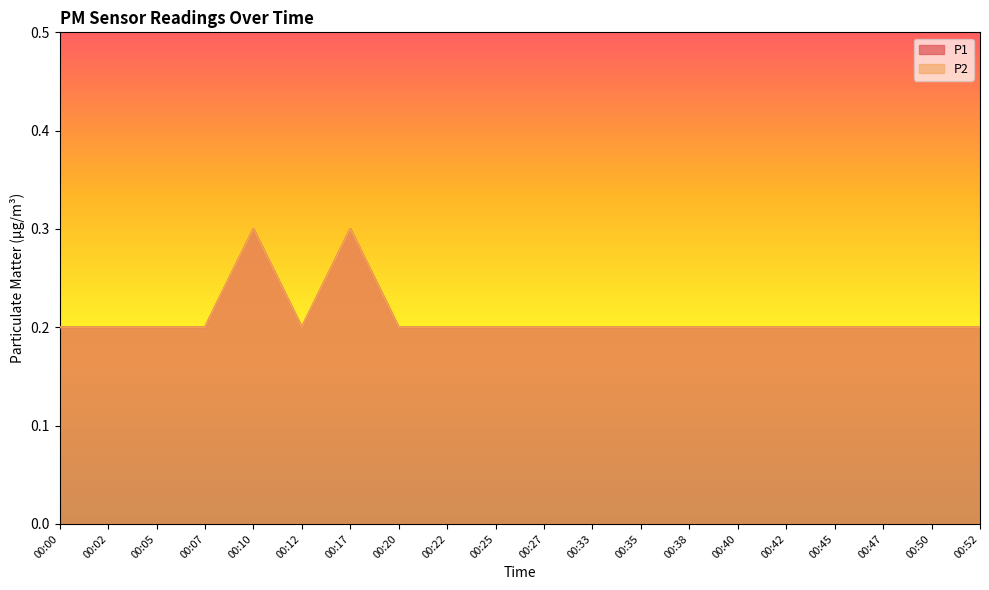

What is the difference between the second highest and minimum values in the P1 series?

0.1